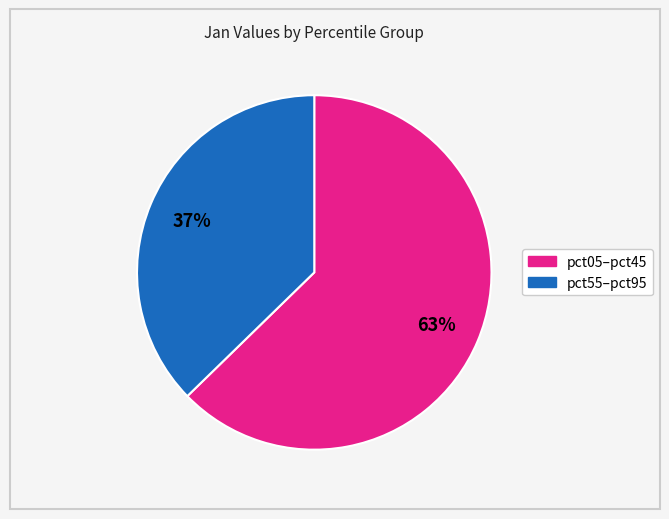

Is there any slice that represents more than half of the pie?

Yes